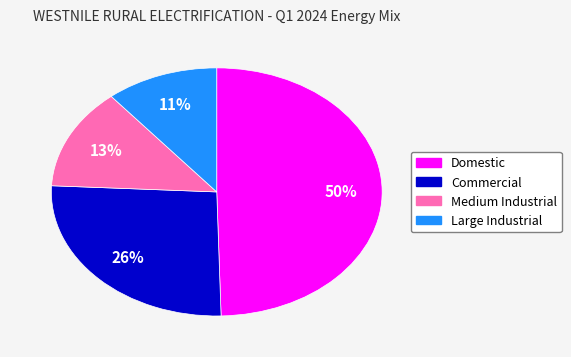

What is the ratio of the value at Domestic to the value at Medium Industrial?

3.8